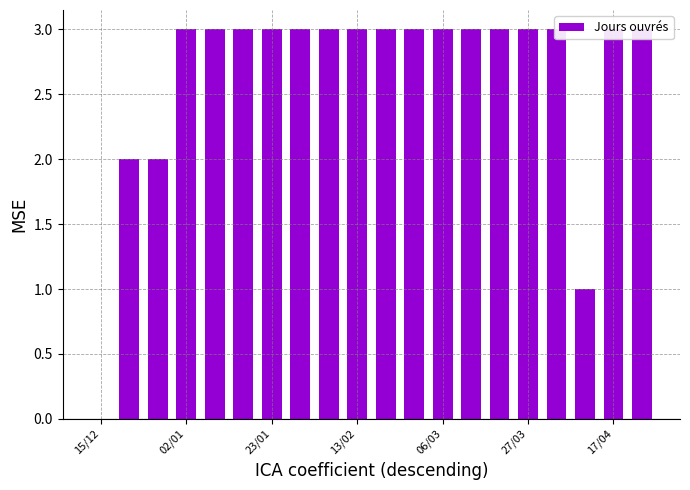

True or false: the data shows 1 at 17/04.

False